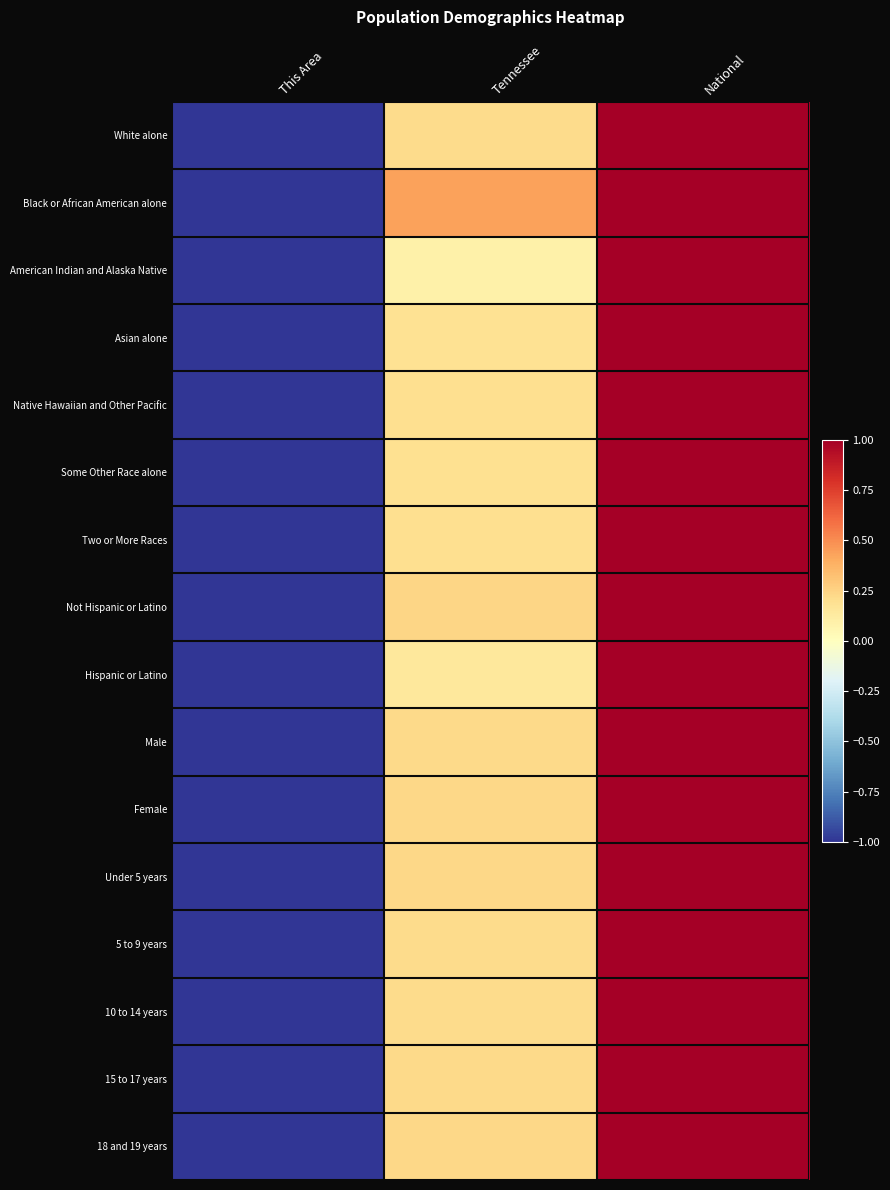

Reading right to left, list all the values displayed in this chart.

White alone: National=1.0	Tennessee=0.2	This Area=-1.0
Black or African American alone: National=1.0	Tennessee=0.4	This Area=-1.0
American Indian and Alaska Native: National=1.0	Tennessee=0.1	This Area=-1.0
Asian alone: National=1.0	Tennessee=0.2	This Area=-1.0
Native Hawaiian and Other Pacific: National=1.0	Tennessee=0.2	This Area=-1.0
Some Other Race alone: National=1.0	Tennessee=0.2	This Area=-1.0
Two or More Races: National=1.0	Tennessee=0.2	This Area=-1.0
Not Hispanic or Latino: National=1.0	Tennessee=0.2	This Area=-1.0
Hispanic or Latino: National=1.0	Tennessee=0.1	This Area=-1.0
Male: National=1.0	Tennessee=0.2	This Area=-1.0
Female: National=1.0	Tennessee=0.2	This Area=-1.0
Under 5 years: National=1.0	Tennessee=0.2	This Area=-1.0
5 to 9 years: National=1.0	Tennessee=0.2	This Area=-1.0
10 to 14 years: National=1.0	Tennessee=0.2	This Area=-1.0
15 to 17 years: National=1.0	Tennessee=0.2	This Area=-1.0
18 and 19 years: National=1.0	Tennessee=0.2	This Area=-1.0